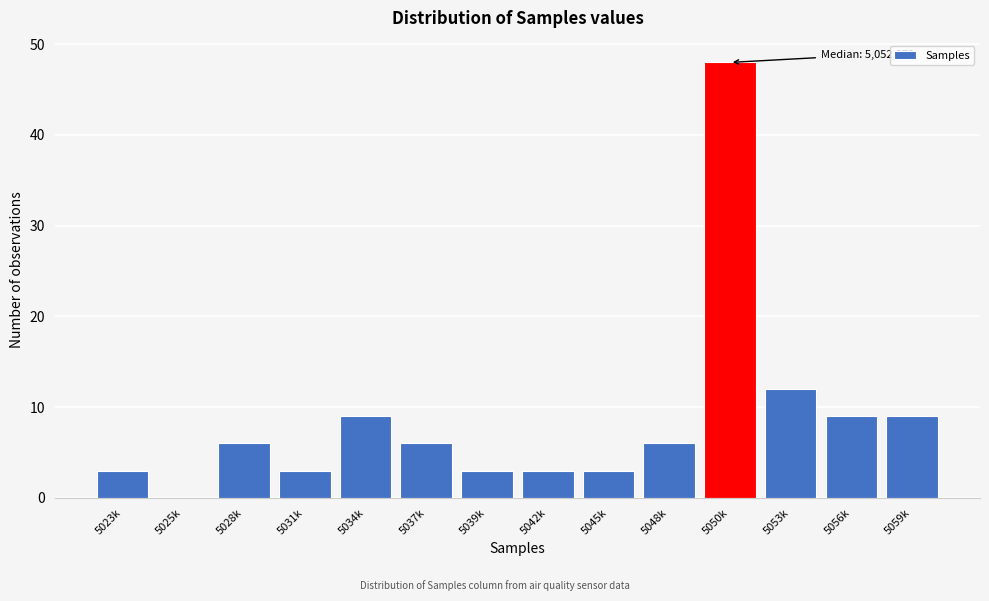

Reading left to right, extract all data points from this chart.

5023k=3	5025k=0	5028k=6	5031k=3	5034k=9	5037k=6	5039k=3	5042k=3	5045k=3	5048k=6	5050k=48	5053k=12	5056k=9	5059k=9